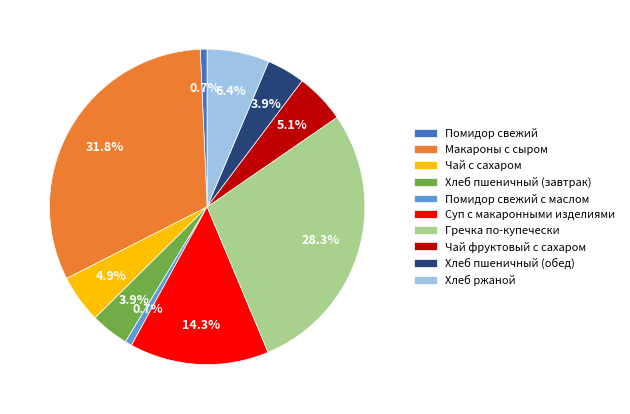

Which category has the biggest portion of the pie?

Макароны с сыром